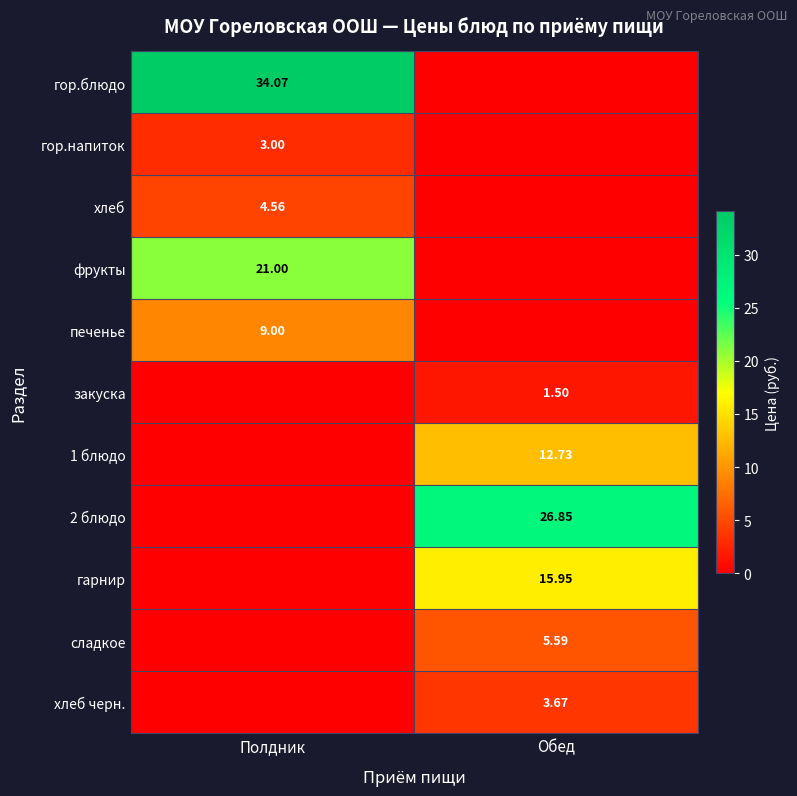

The value of гор.напиток at Полдник is 3.0. True or false?

True